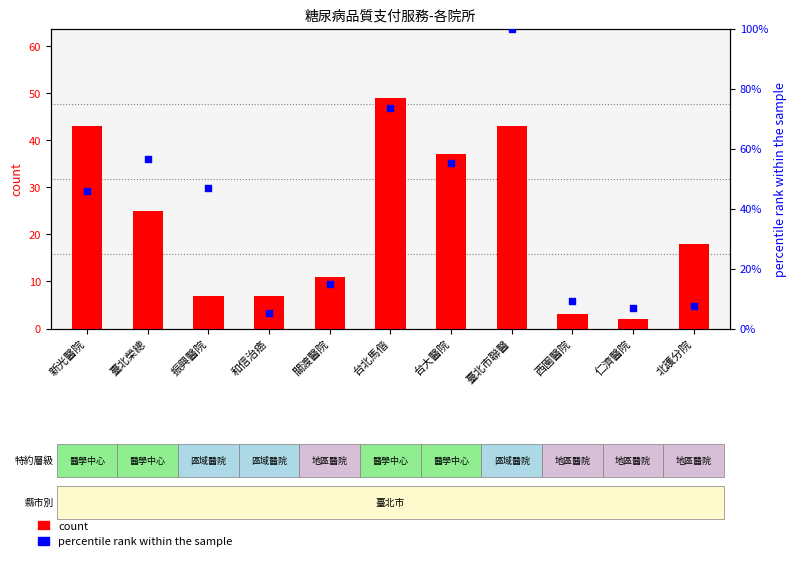

Which series reaches the minimum Y coordinate?

count